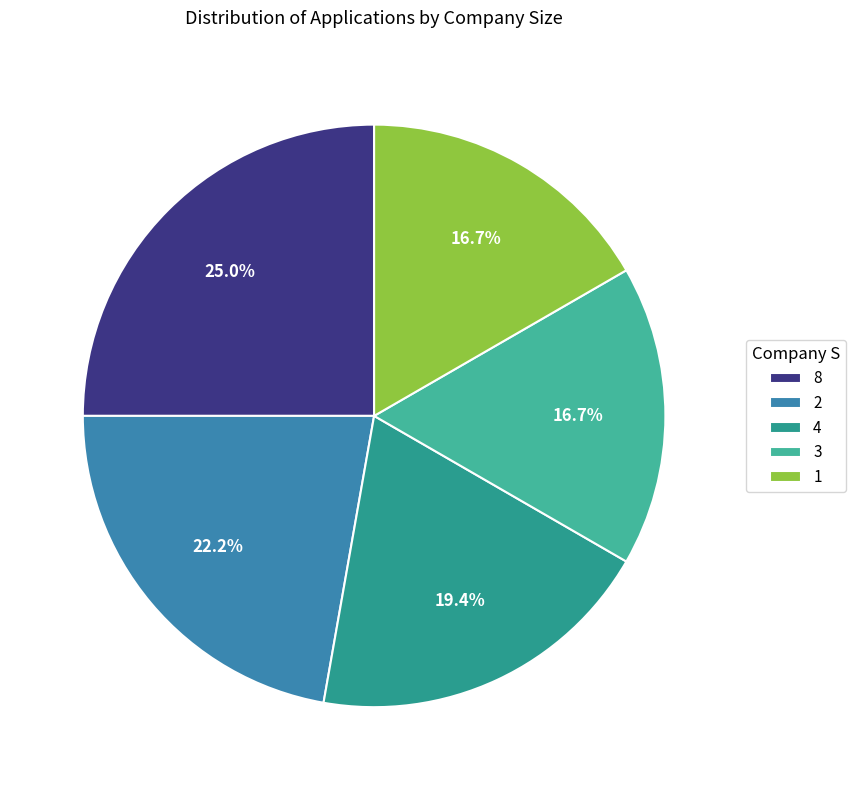

What is the largest slice in the pie chart?

8